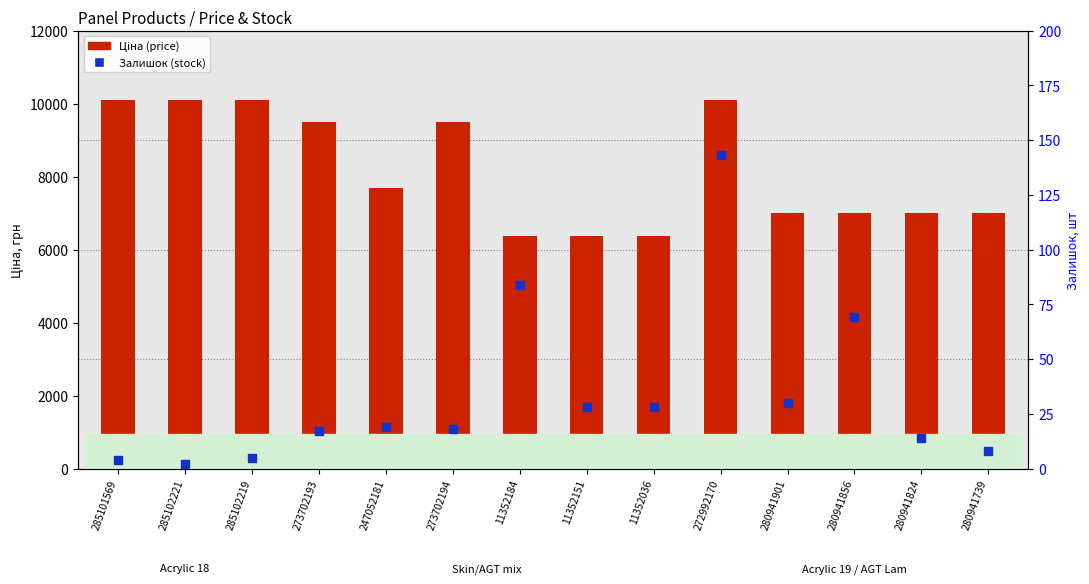

What are all the series names shown in the legend?

Ціна (price), Залишок (stock)